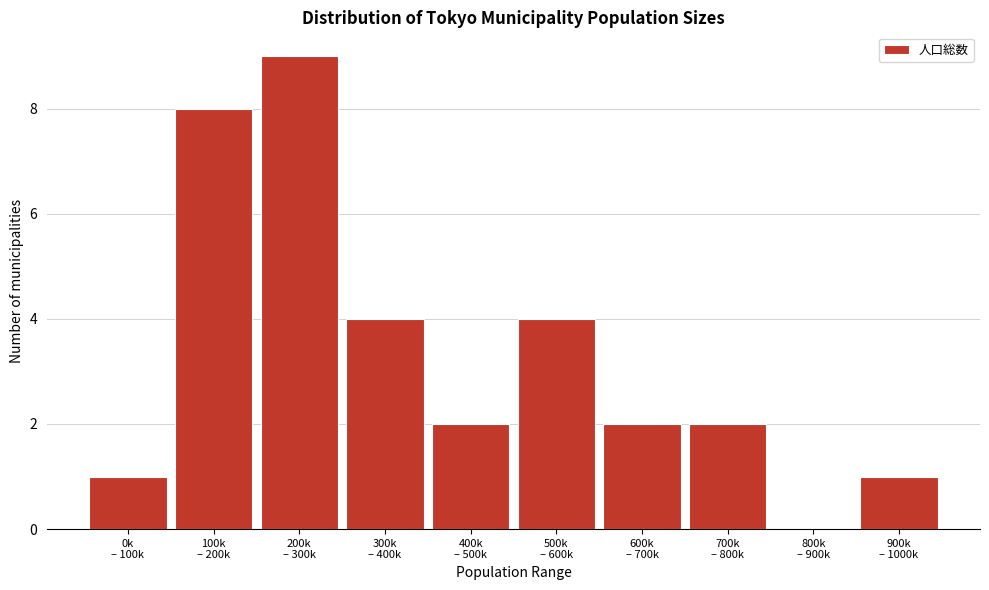

What is the sum of all values?

33